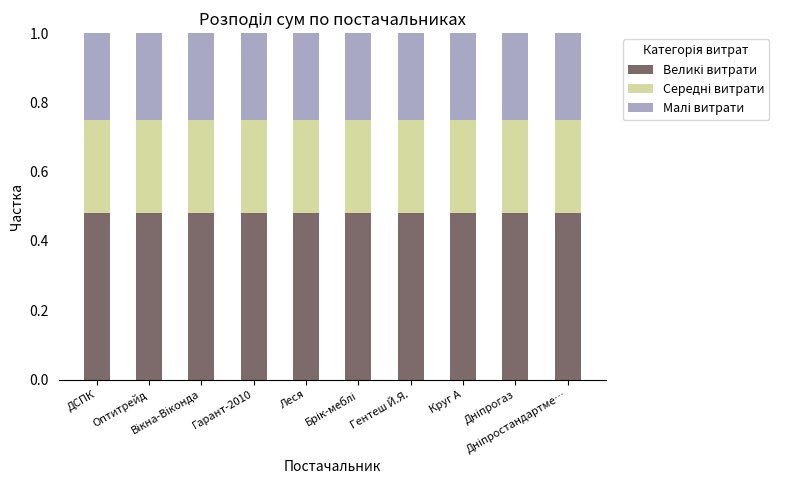

How many bars are there in total?

10